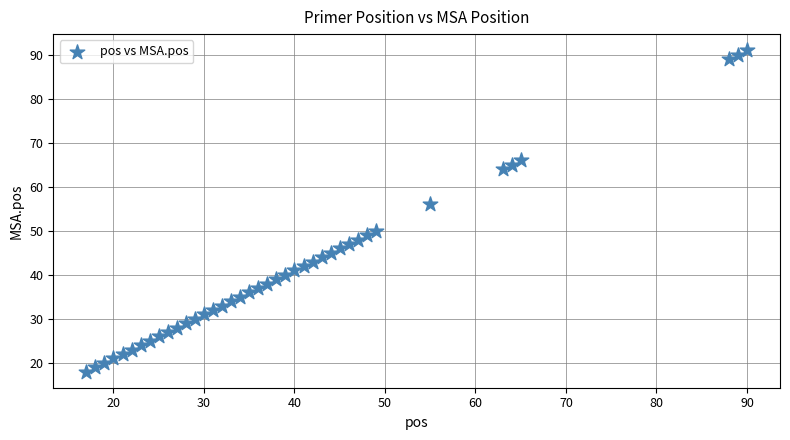

What is the range of Y values (max minus min)?

73